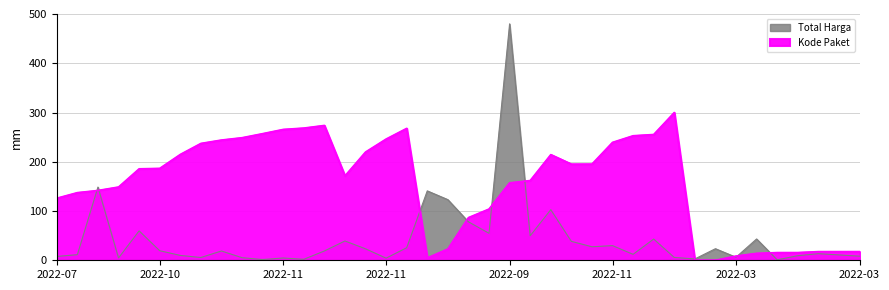

What value does the Kode Paket series have at 2022-12-13?

300.0